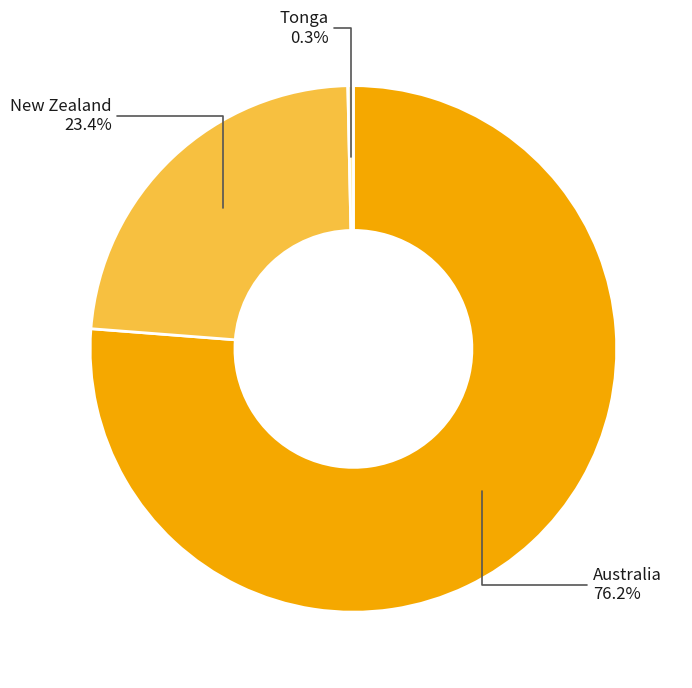

Which has a higher value, Tonga or New Zealand?

New Zealand